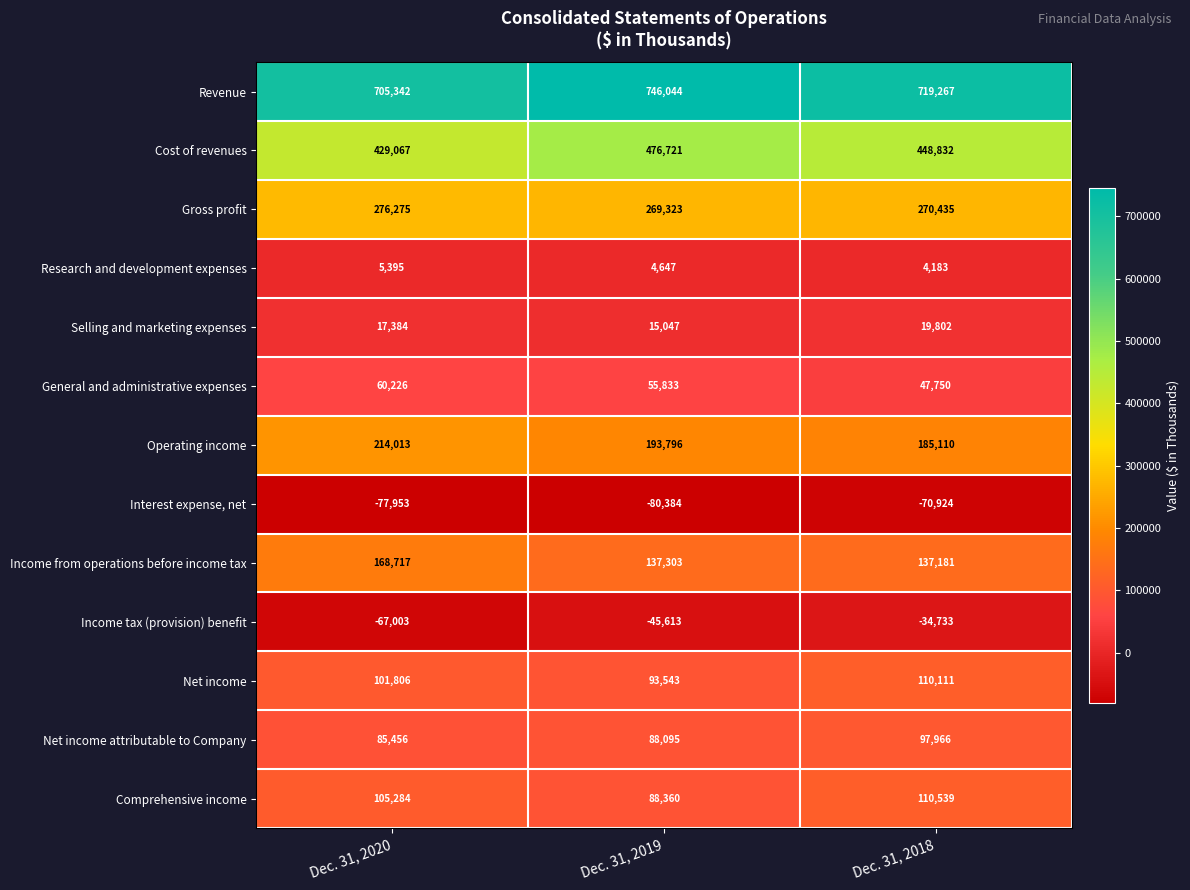

What is the maximum value for Revenue?

746044